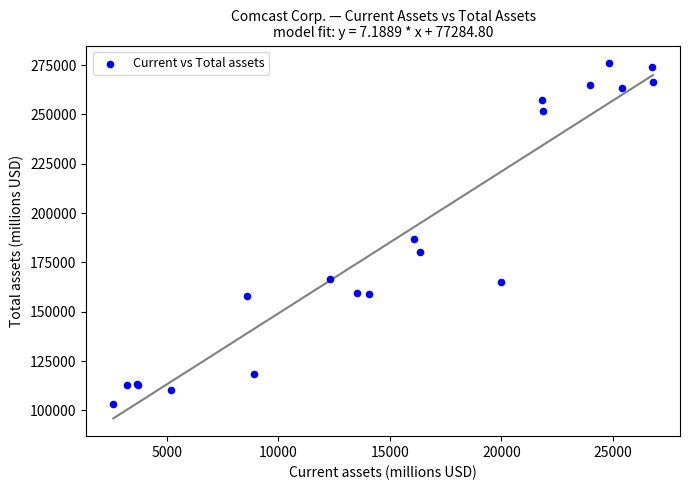

What Y value in the scatter plot is closest to 189525?

186949